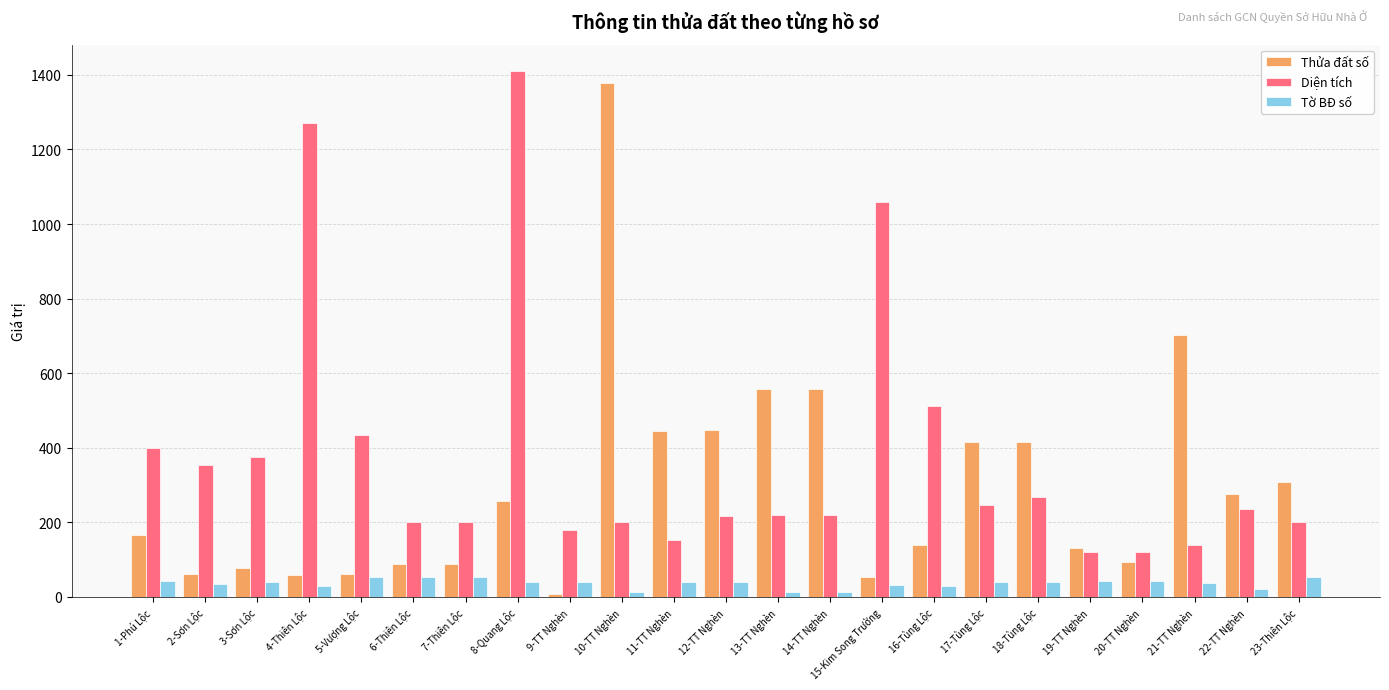

What value does the Diện tích series have at 22-TT Nghèn?

234.9